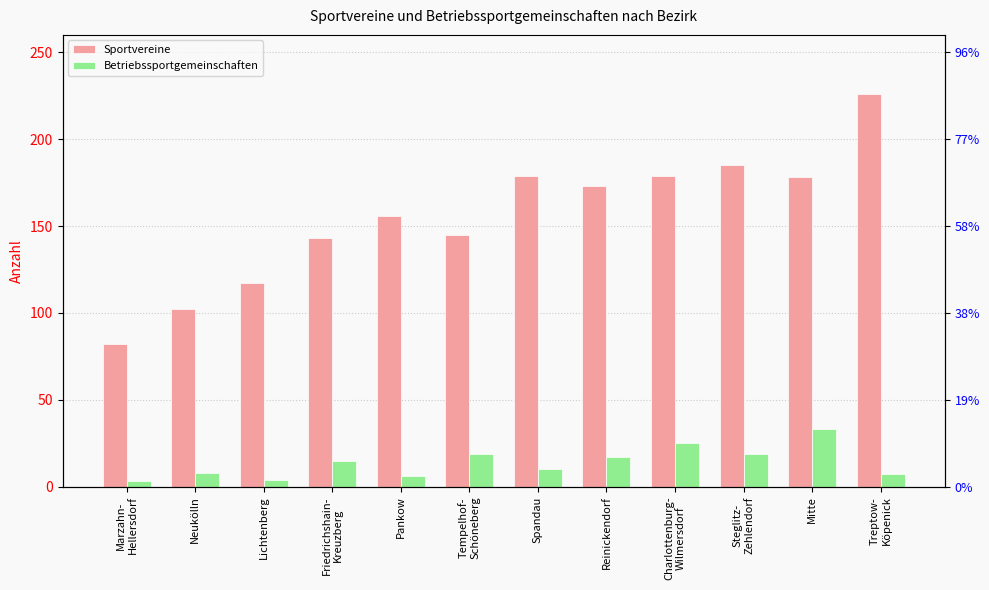

Is the value of Sportvereine at Treptow-
Köpenick greater than the value of Betriebssportgemeinschaften at Mitte?

Yes